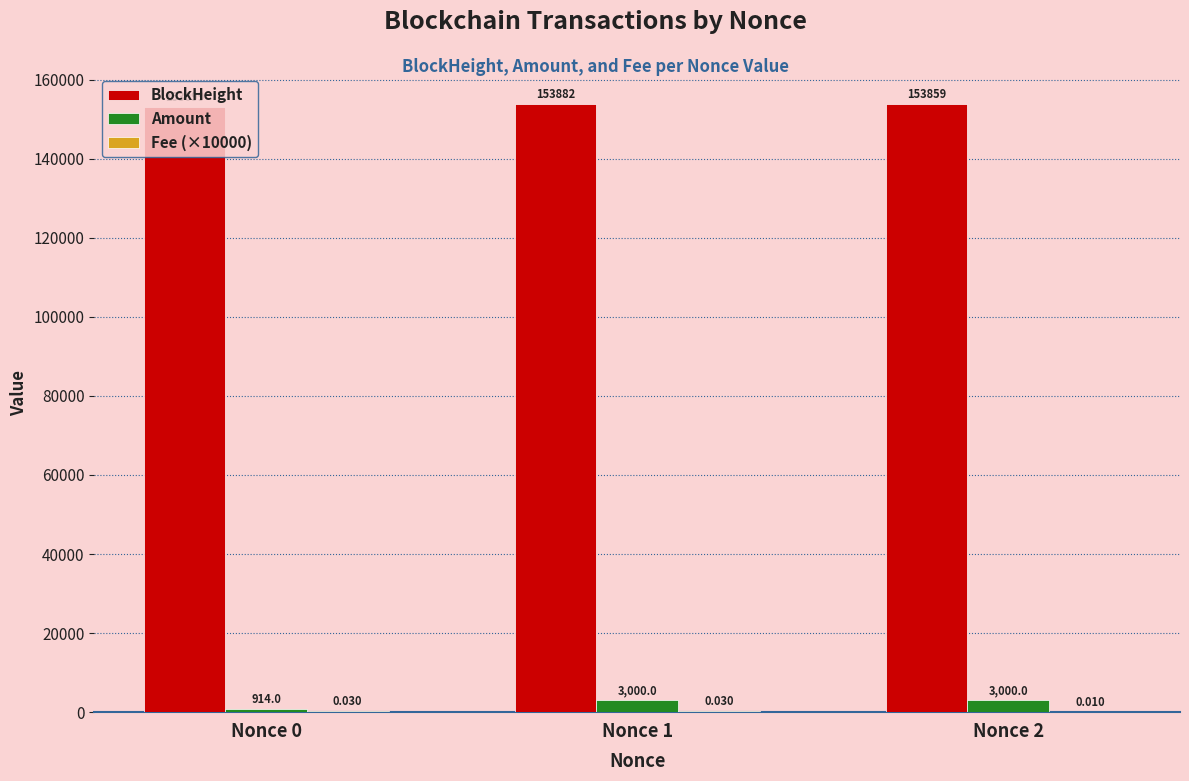

Which series has the largest total across all categories?

BlockHeight